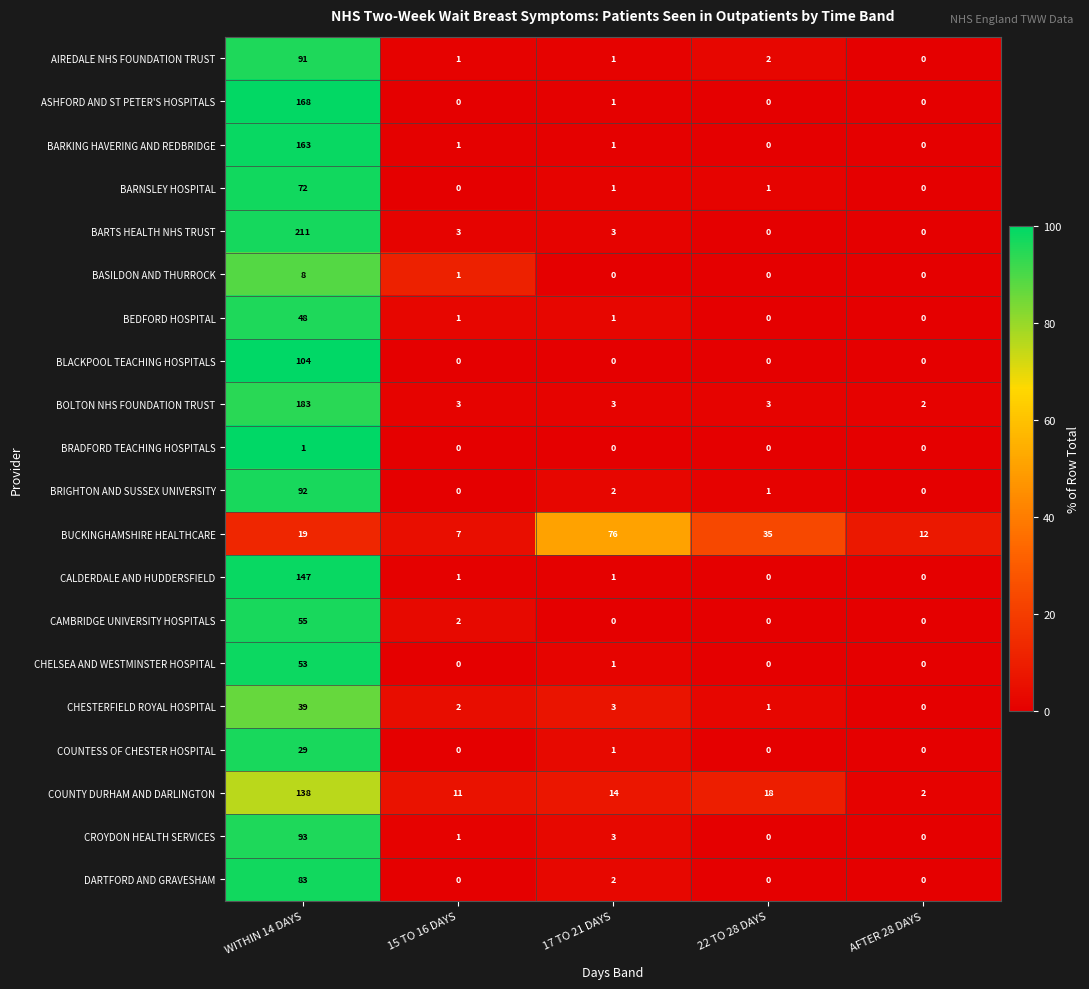

At which category is the sum across all series the highest?

WITHIN 14 DAYS